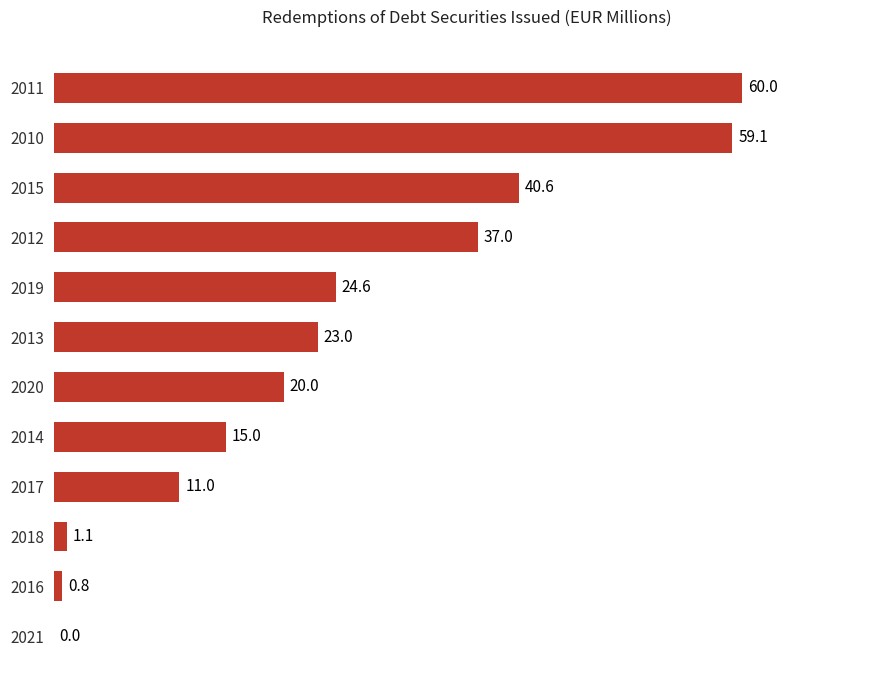

What is the average value?

24.3